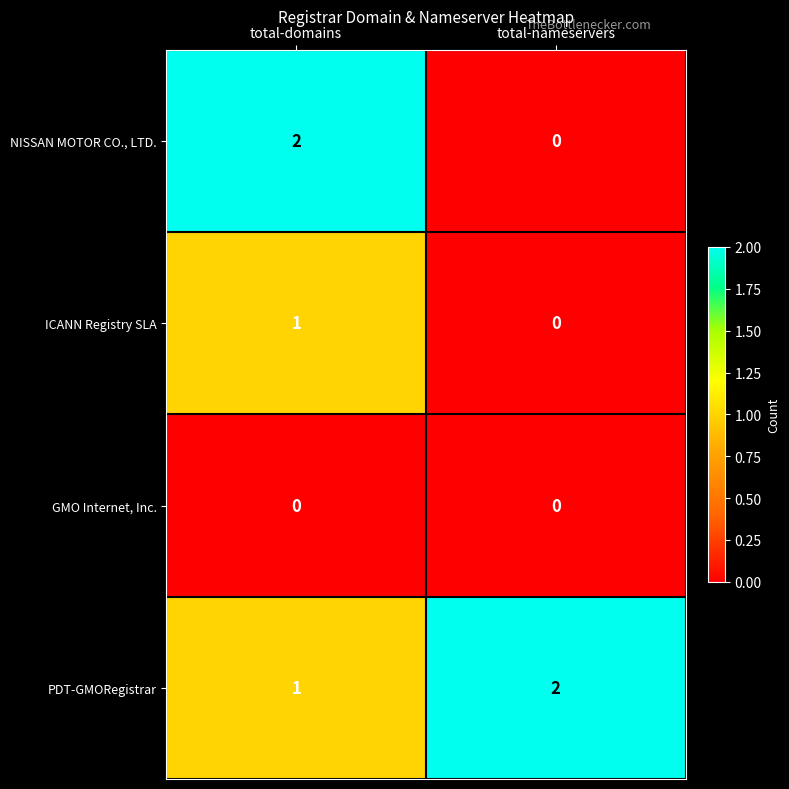

Reading right to left, extract all data points from this chart.

NISSAN MOTOR CO., LTD.: 0	2
ICANN Registry SLA: 0	1
GMO Internet, Inc.: 0	0
PDT-GMORegistrar: 2	1